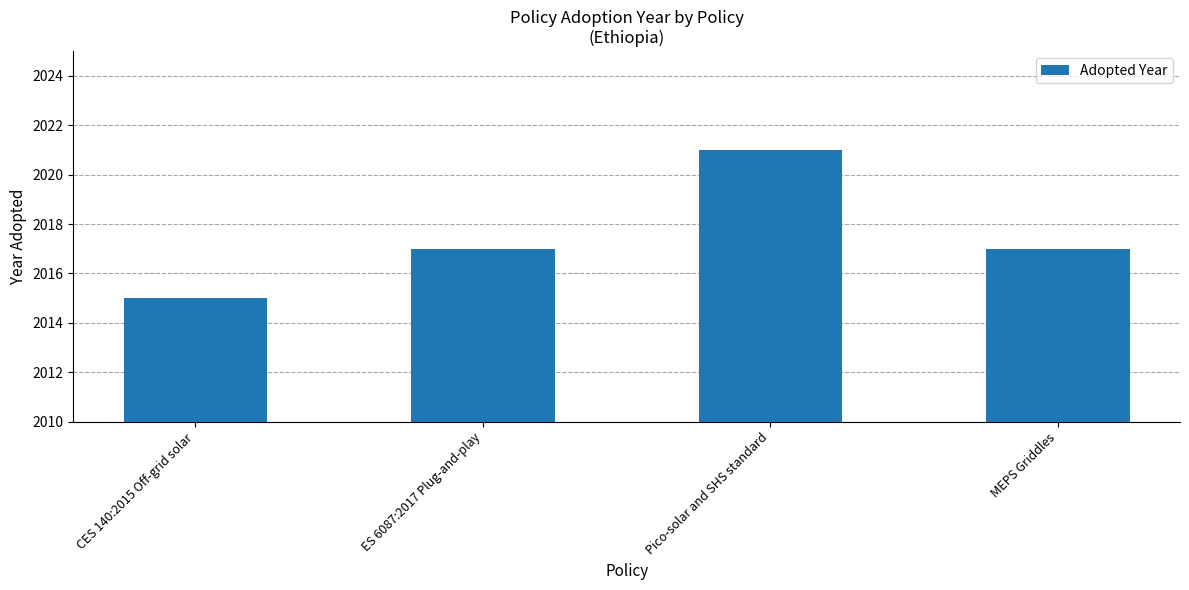

What is the minimum value shown in the chart?

2015